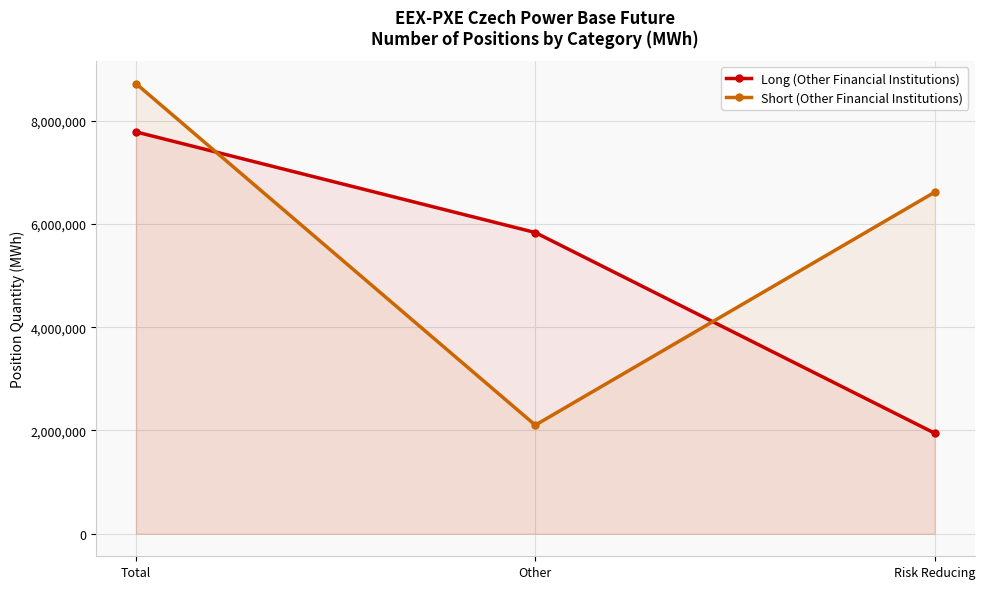

What is the sum of the Long (Other Financial Institutions) values at Risk Reducing and Other?

7781895